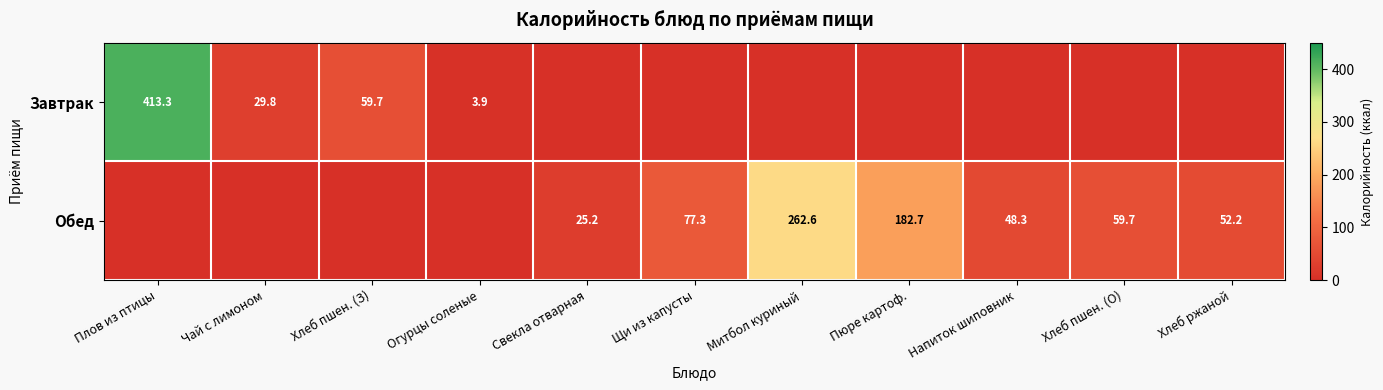

Is it true that Завтрак equals 29.8 at Чай с лимоном?

True